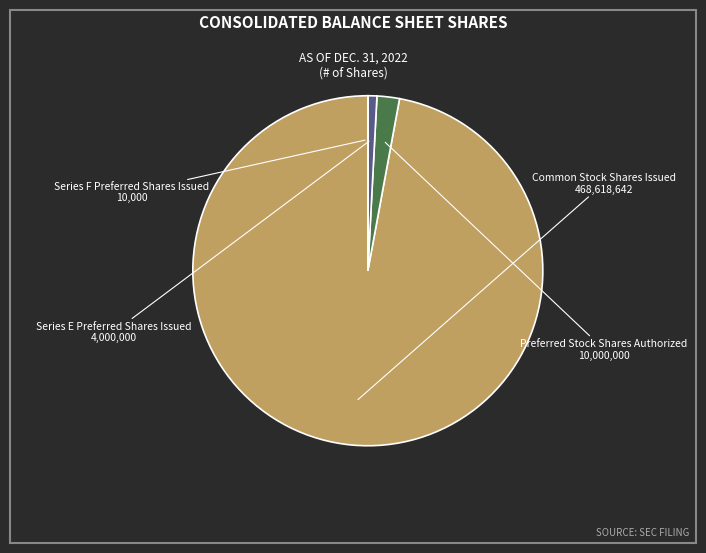

Is there a majority slice in this chart?

Yes